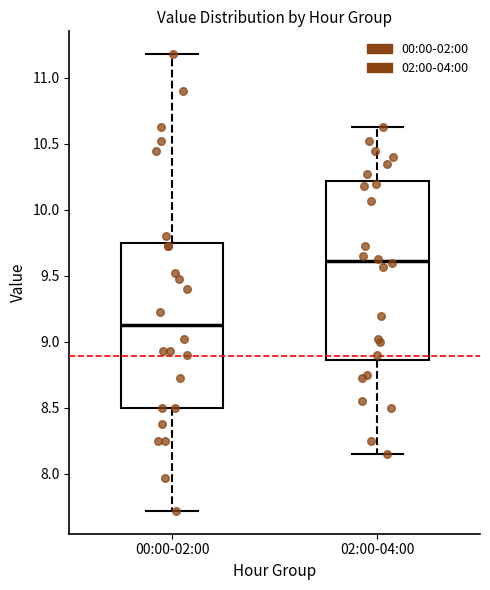

Reading left to right, transcribe this box plot: for each box, give where its median line is, the range the box spans, and where its two whiskers end, as read against the y-axis. The values are not printed on the chart, so give them approximately, as read against the axis.

00:00-02:00: median 9.15, box 8.50 to 9.75, whiskers 7.70 to 11.20
02:00-04:00: median 9.60, box 8.85 to 10.20, whiskers 8.15 to 10.65